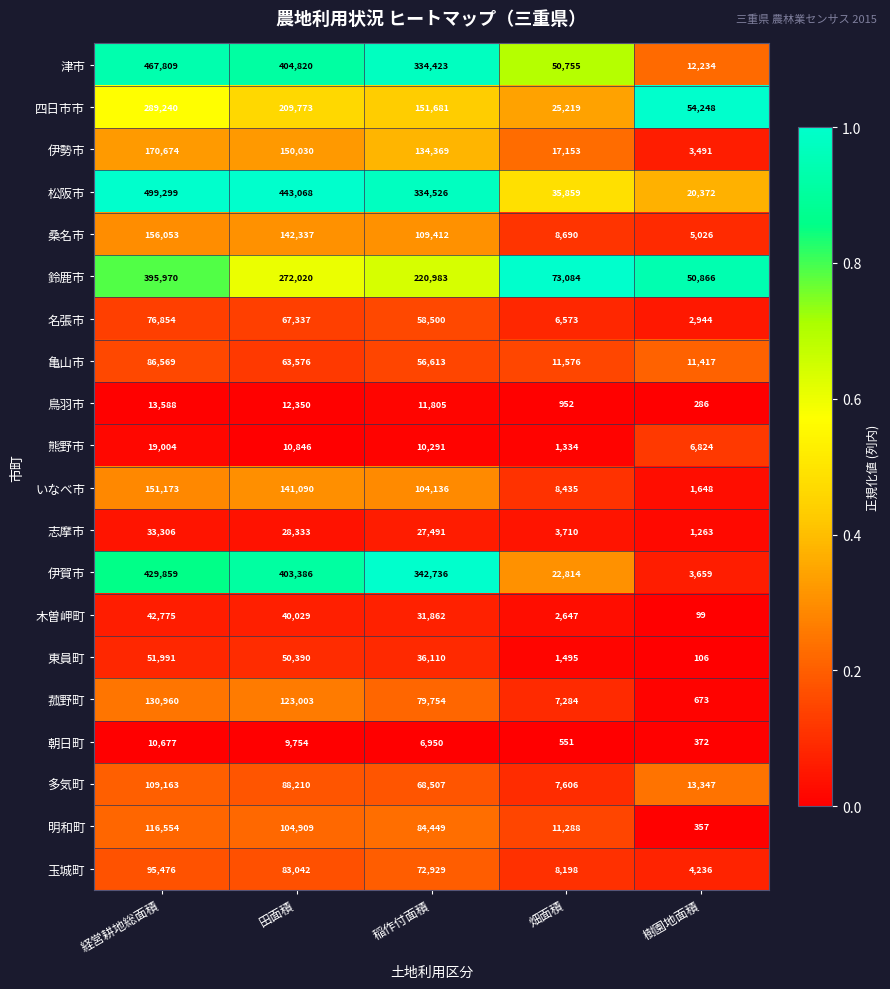

Between 田面積 and 畑面積, which series saw the biggest shift?

松阪市